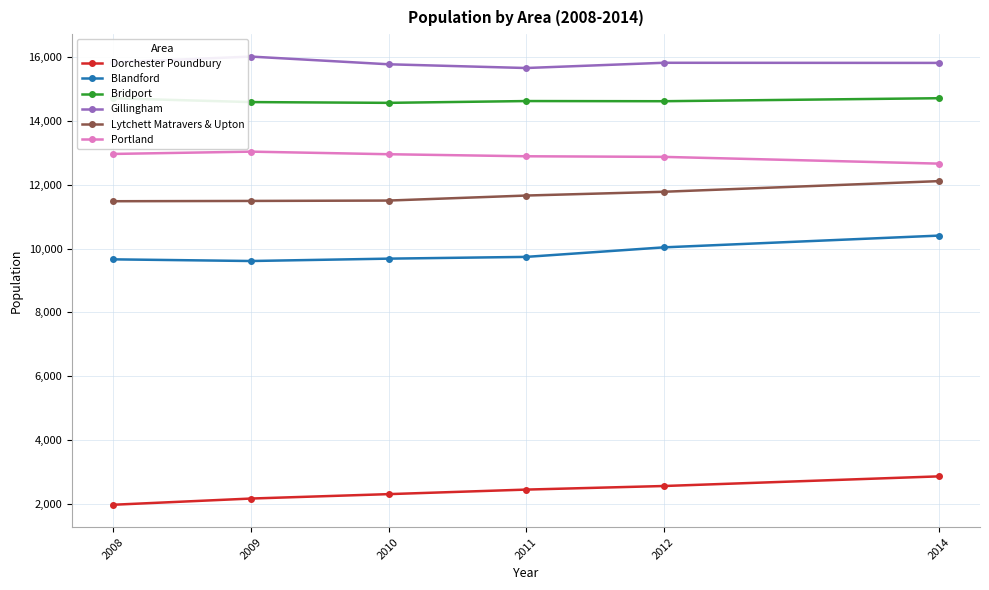

At how many categories does at least one series exceed 9233?

6